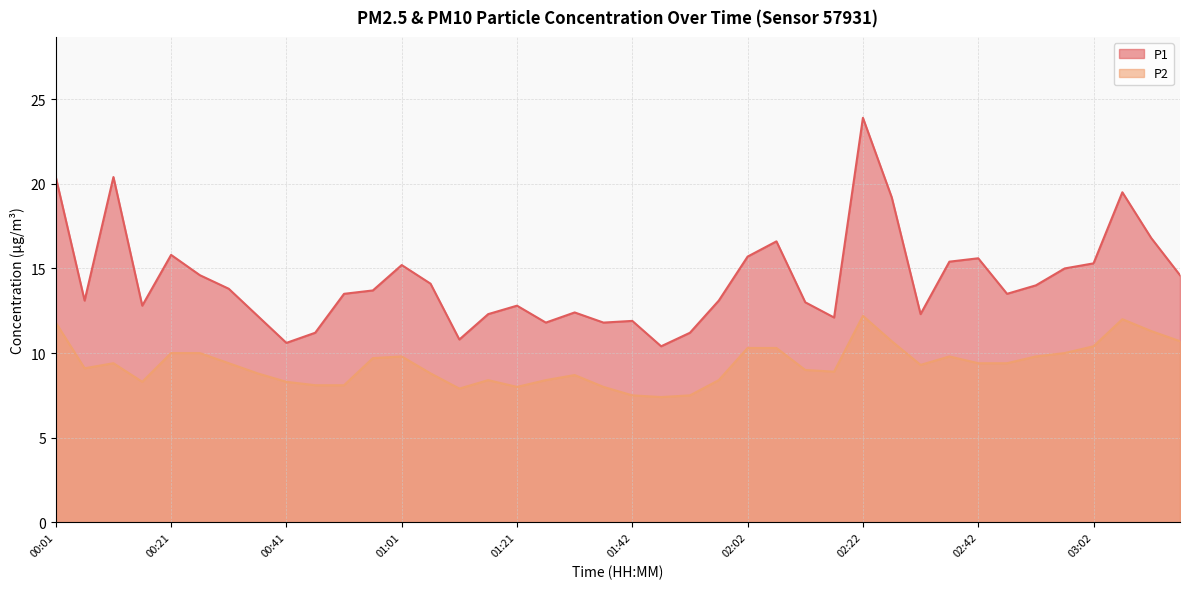

What is the difference between the maximum and minimum values in the P2 series?

4.8